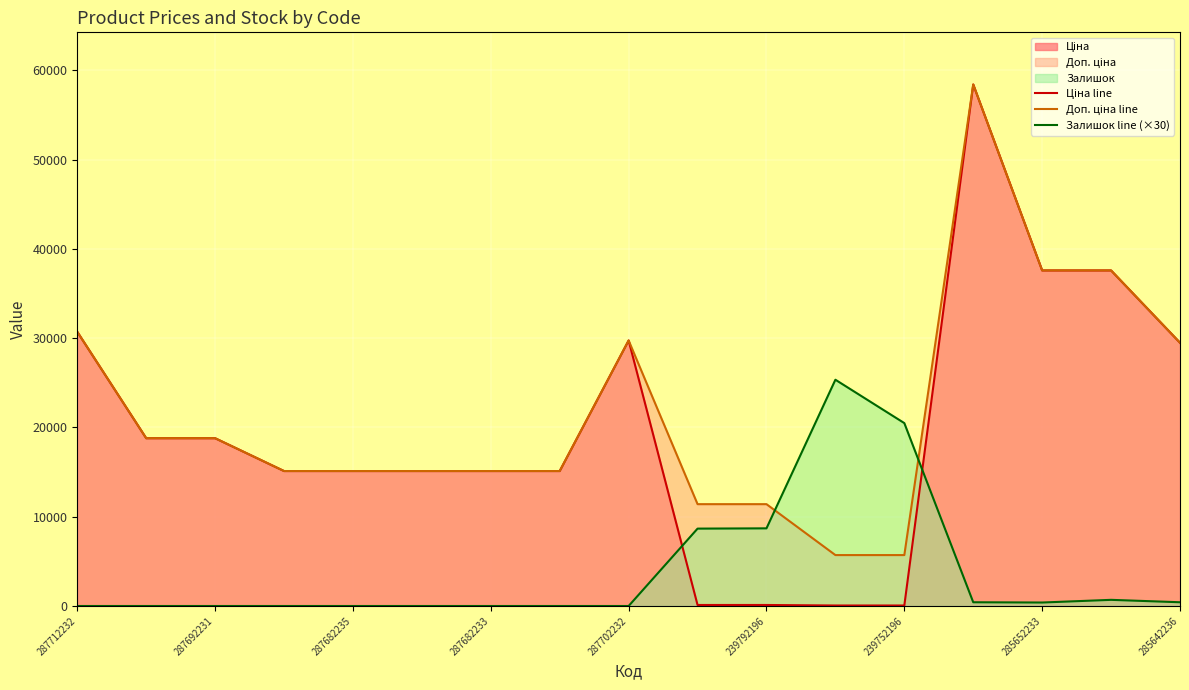

The value of Залишок line (×30) at 287712232 is 0.0. True or false?

True